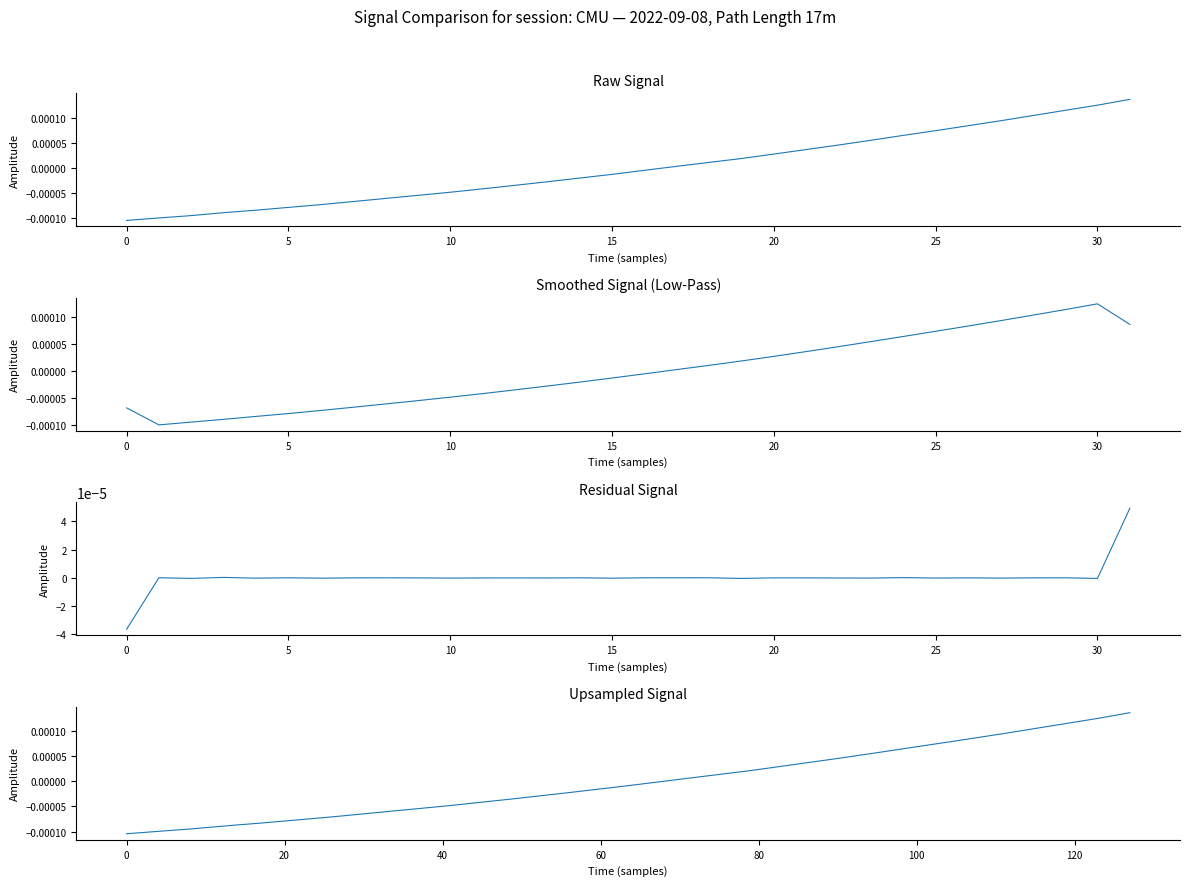

True or false: the data shows -0.0 at 220.5444.

False